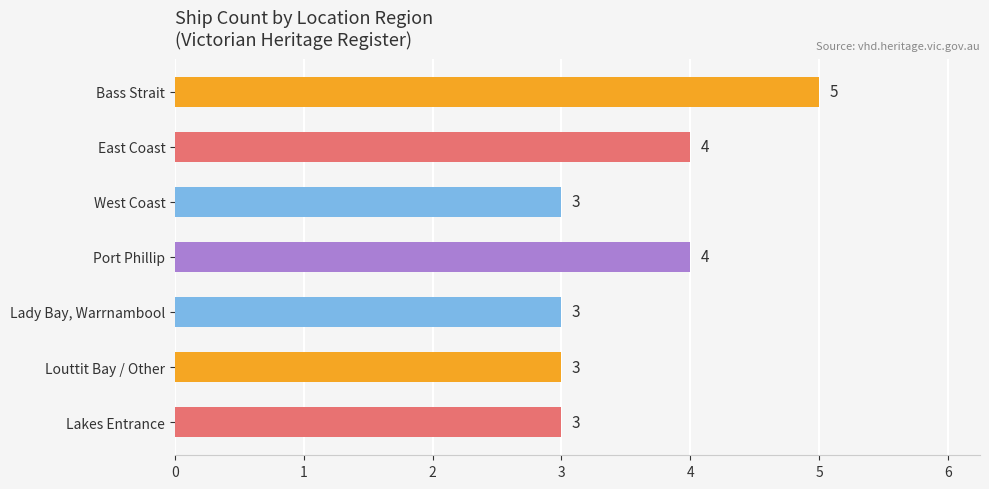

Does the chart contain stacked bars?

No